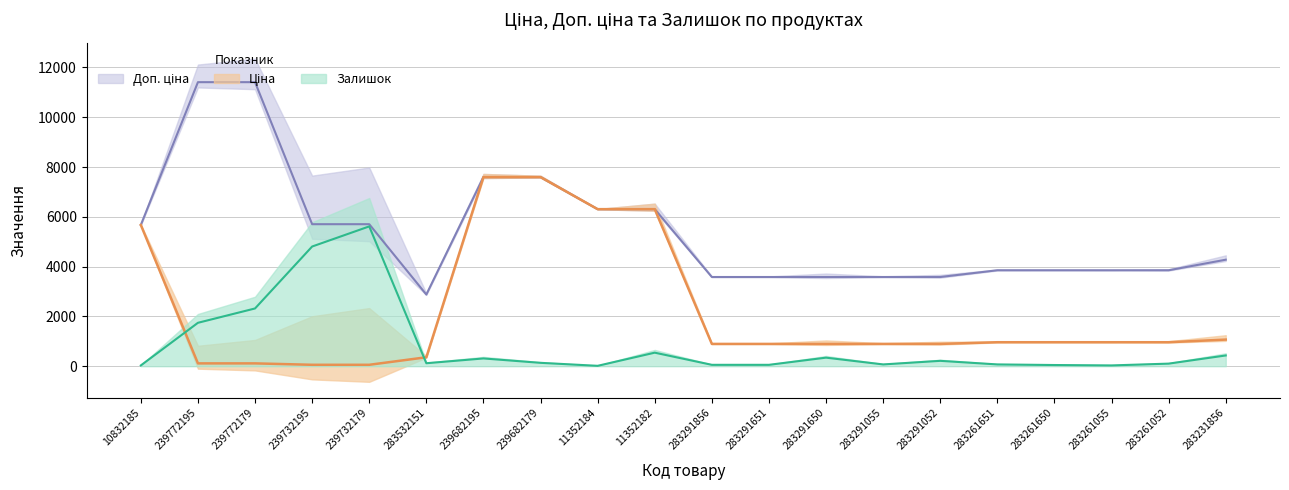

At which category is the sum across all series the highest?

239682195